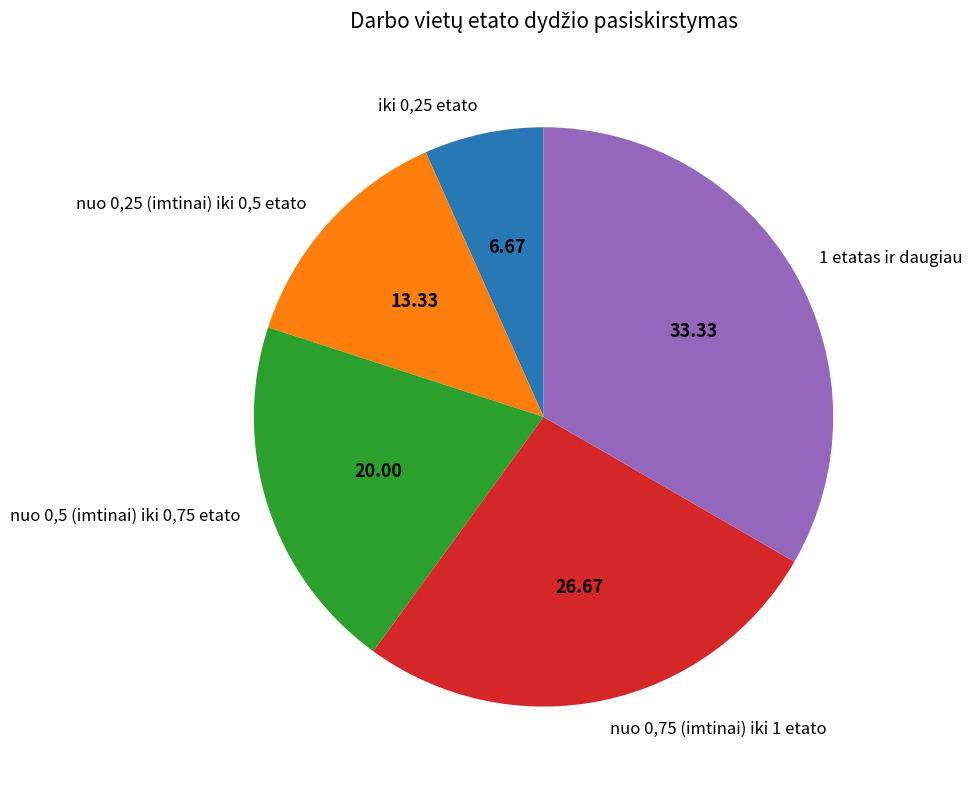

Do nuo 0,75 (imtinai) iki 1 etato and nuo 0,25 (imtinai) iki 0,5 etato together represent more than half of the pie?

No